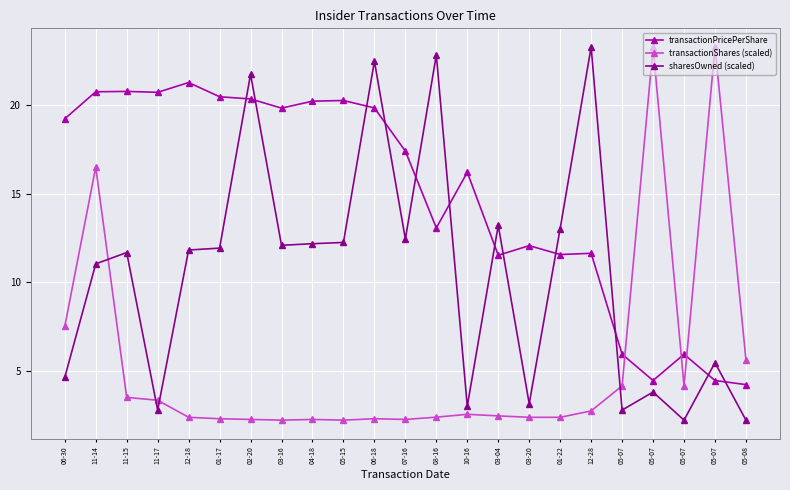

What is the difference between the maximum and minimum values in the sharesOwned (scaled) series?

21.0